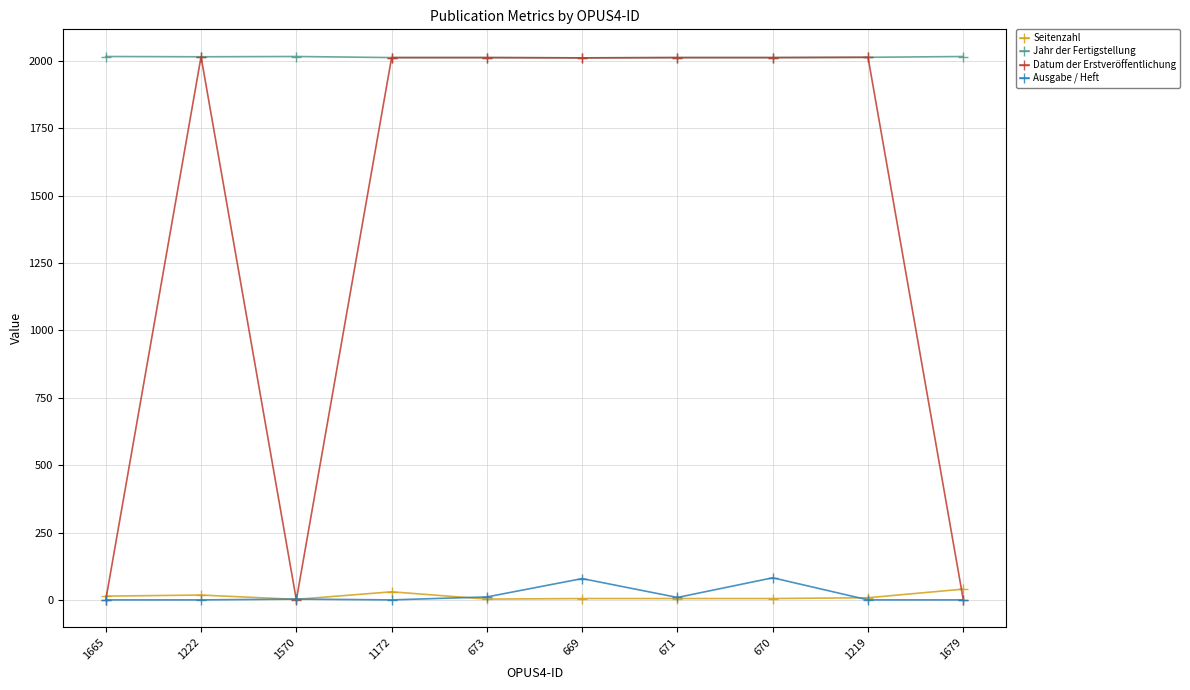

The Ausgabe / Heft series shows 0 at 1222. True or false?

True